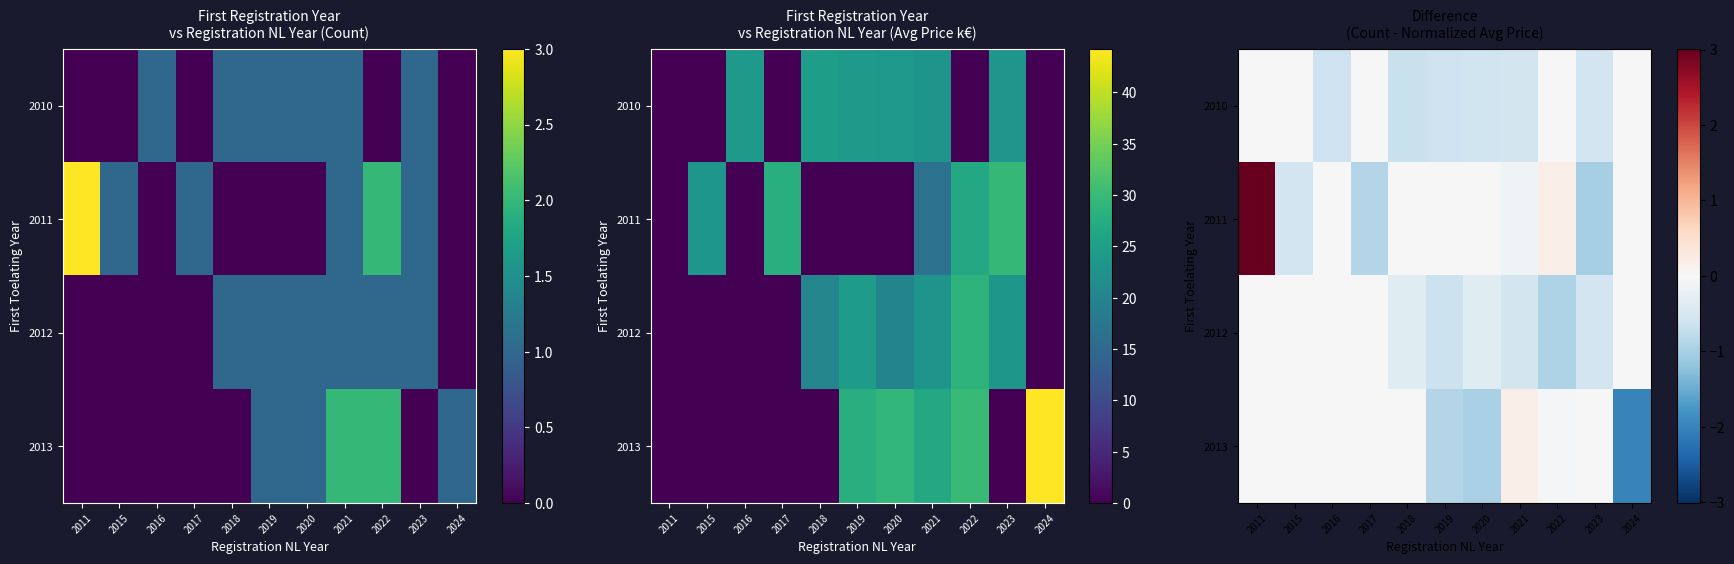

Rank the series by their maximum value, from lowest to highest.

2010, 2012, 2013, 2011